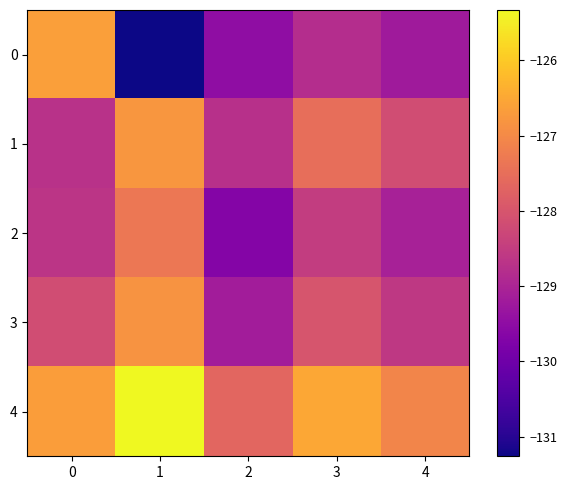

At which category is the sum across all series the highest?

1